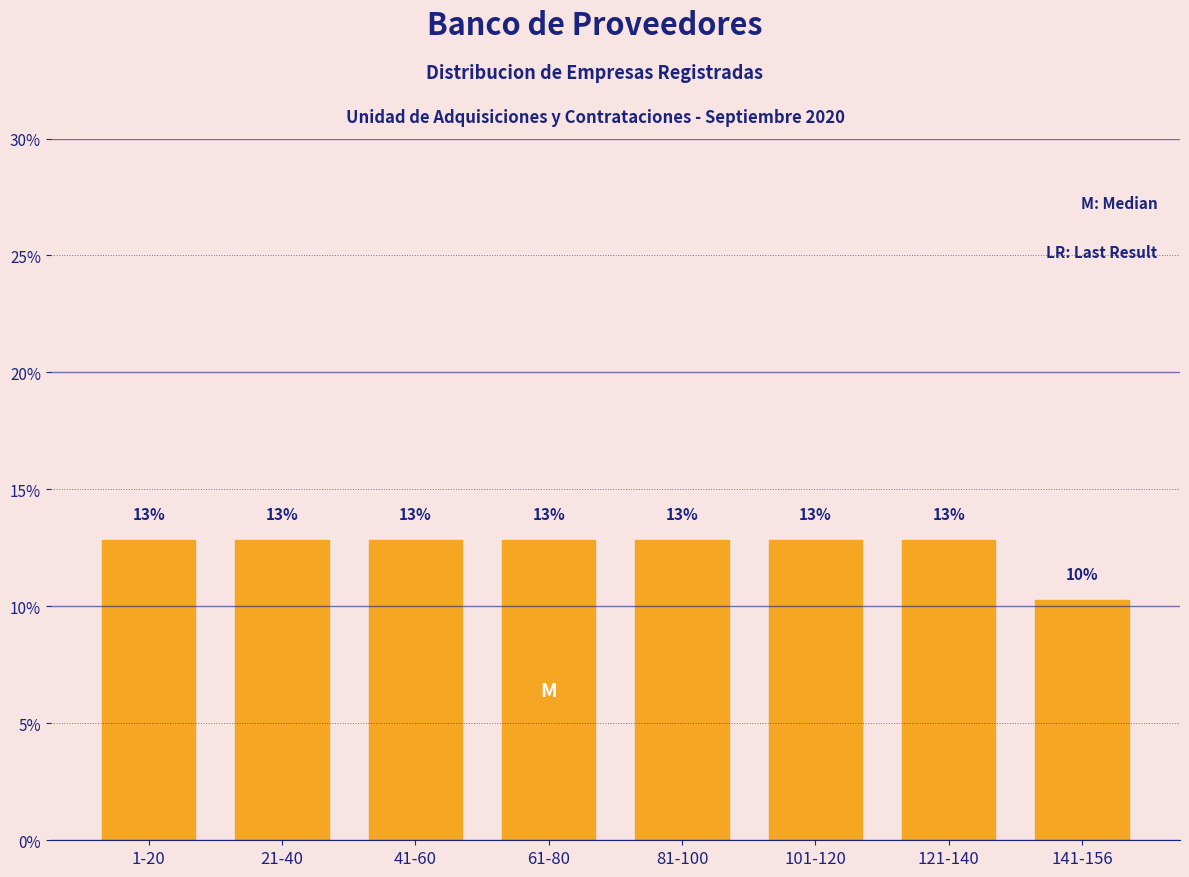

Does the chart contain any negative values?

No